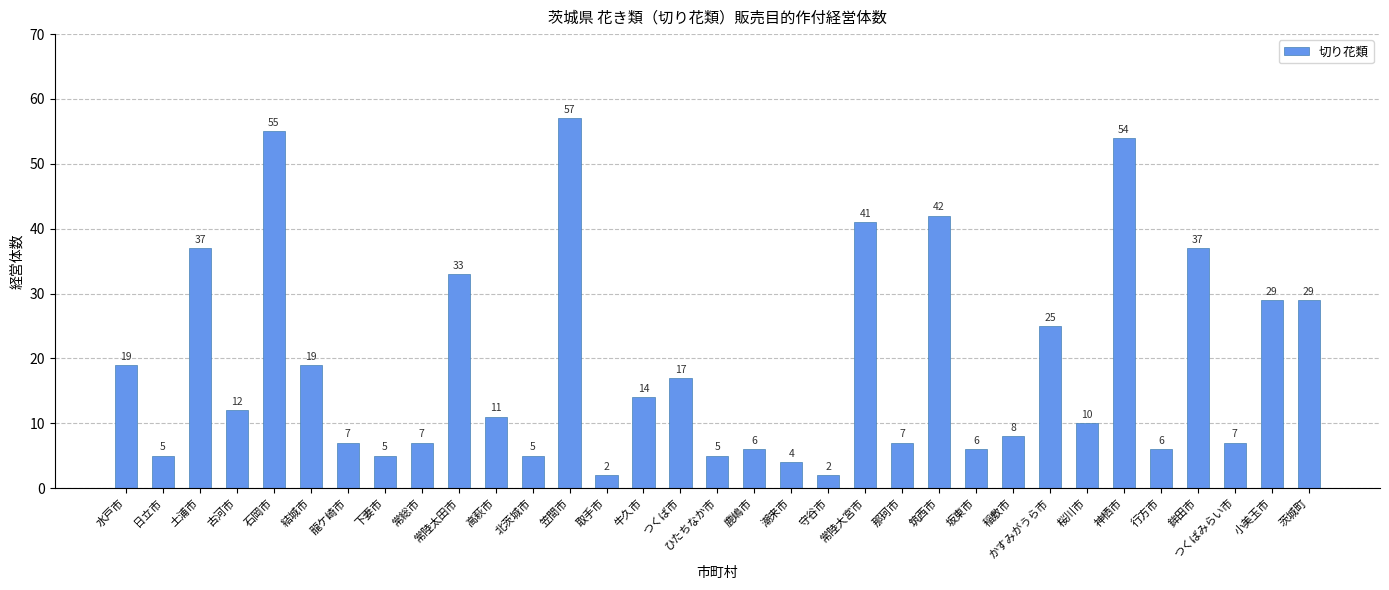

Reading left to right, transcribe all the data shown in this chart.

水戸市=19	日立市=5	土浦市=37	古河市=12	石岡市=55	結城市=19	龍ケ崎市=7	下妻市=5	常総市=7	常陸太田市=33	高萩市=11	北茨城市=5	笠間市=57	取手市=2	牛久市=14	つくば市=17	ひたちなか市=5	鹿嶋市=6	潮来市=4	守谷市=2	常陸大宮市=41	那珂市=7	筑西市=42	坂東市=6	稲敷市=8	かすみがうら市=25	桜川市=10	神栖市=54	行方市=6	鉾田市=37	つくばみらい市=7	小美玉市=29	茨城町=29